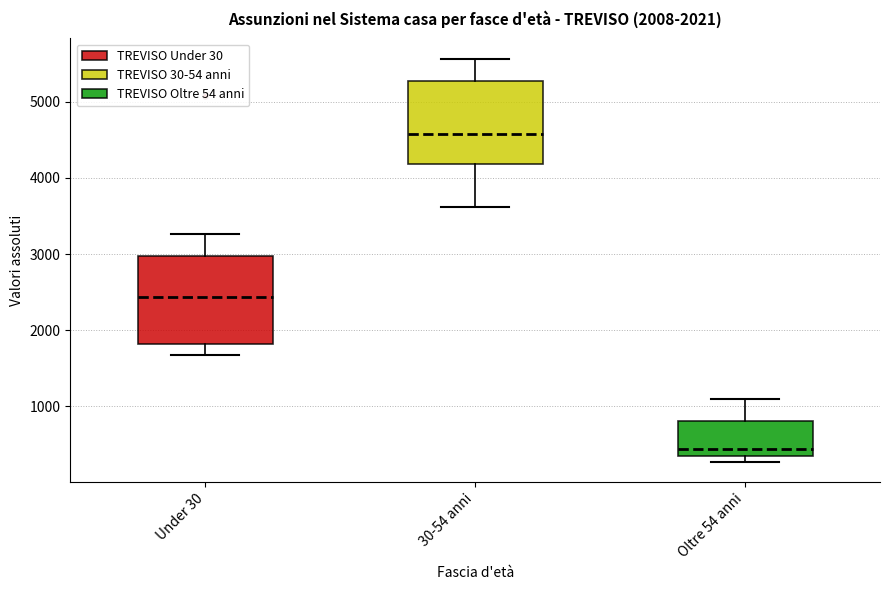

Which box has the lowest median line?

Oltre 54 anni